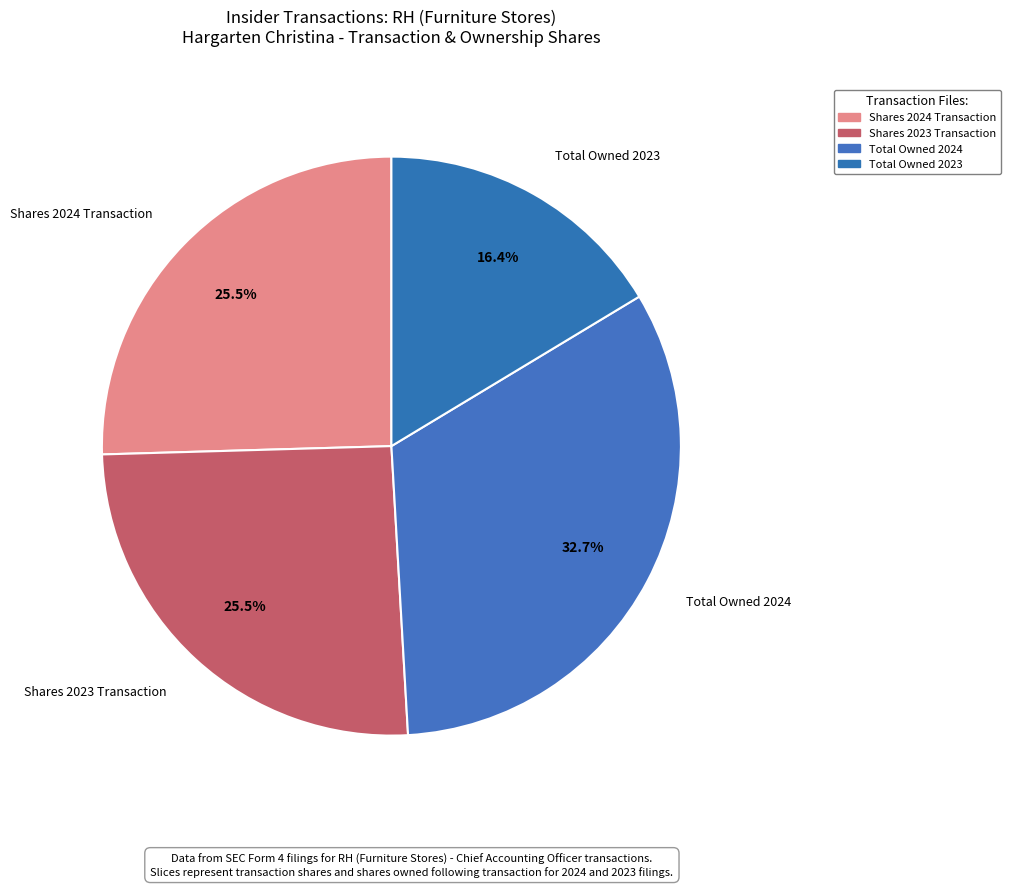

How many segments does this pie chart have?

4